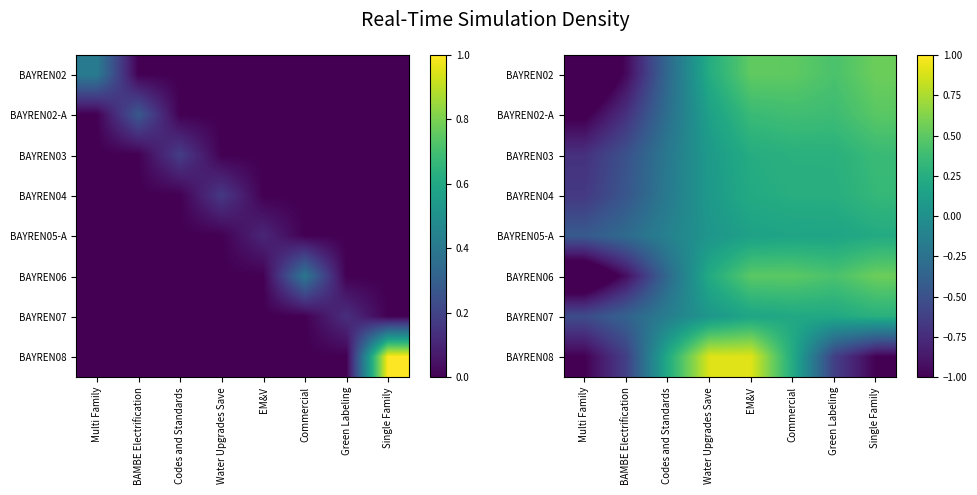

The value of BAYREN08 at Multi Family is -1.5. True or false?

False